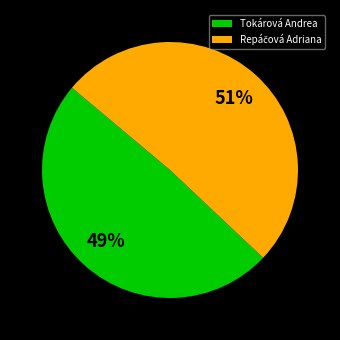

What percentage is the Tokárová Andrea slice, to the nearest percent?

49%